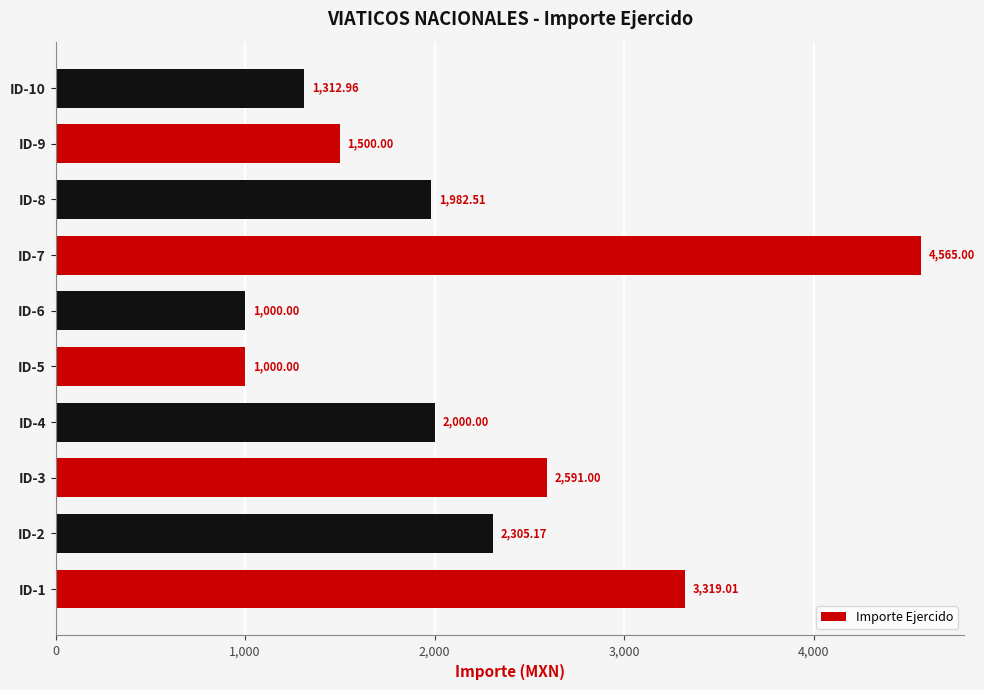

What is the sum of all values?

21575.7